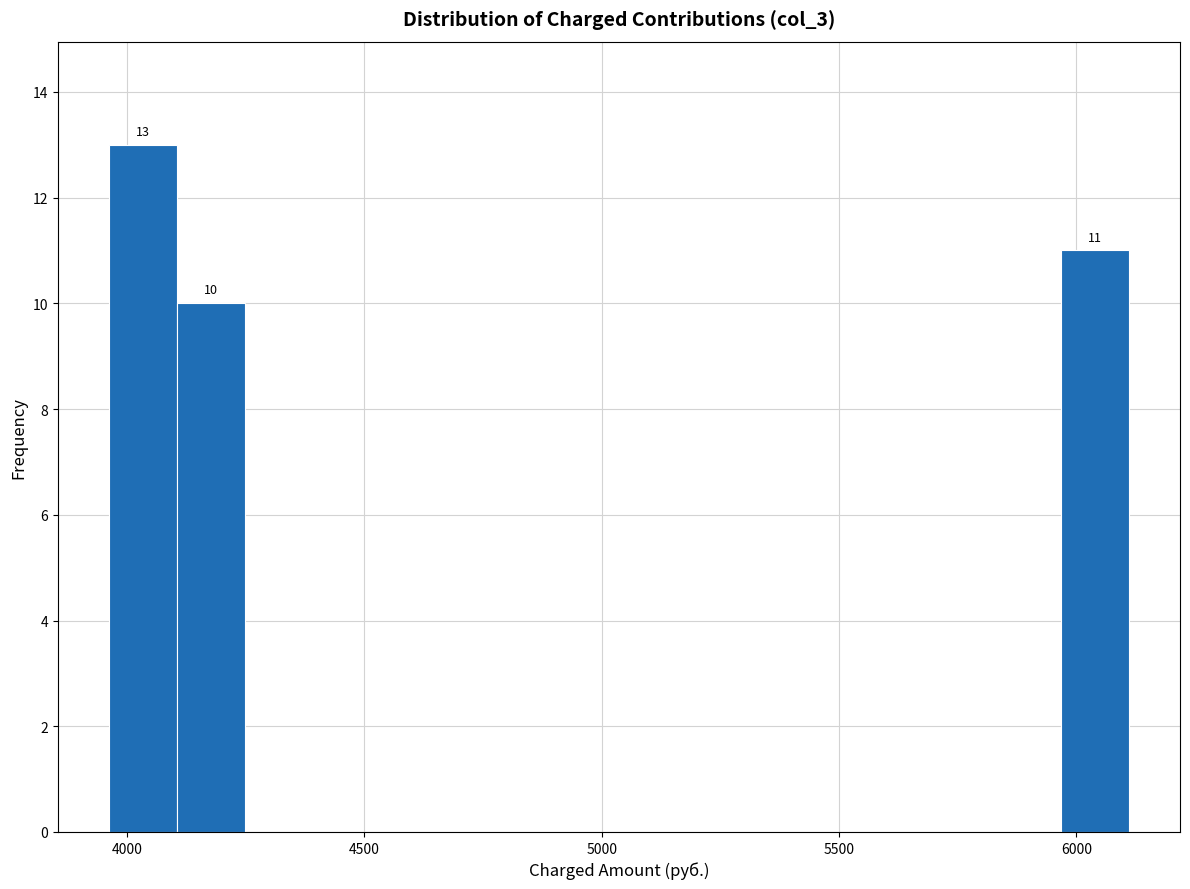

Read against the x-axis, roughly where is the centre of the tallest bar?

4050